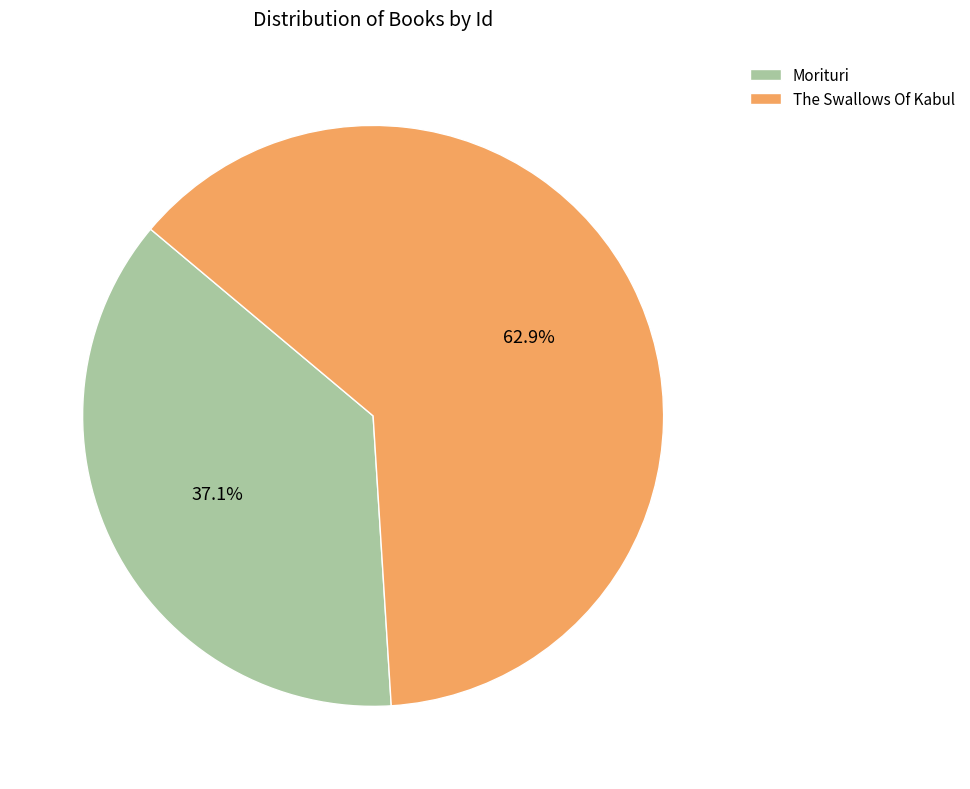

Which category has the biggest portion of the pie?

The Swallows Of Kabul